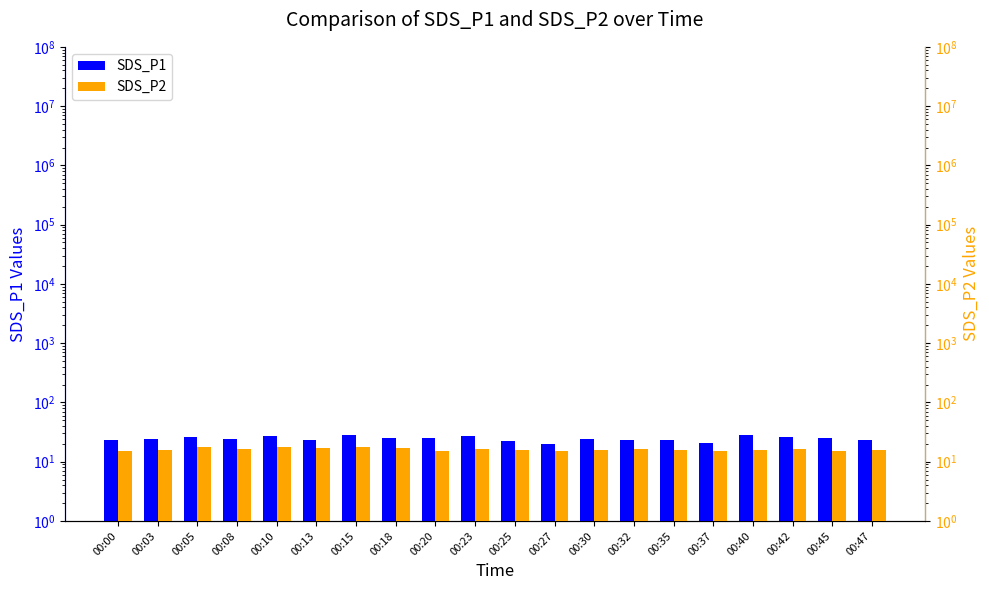

Is it true that SDS_P2 equals 17.9 at 00:10?

True